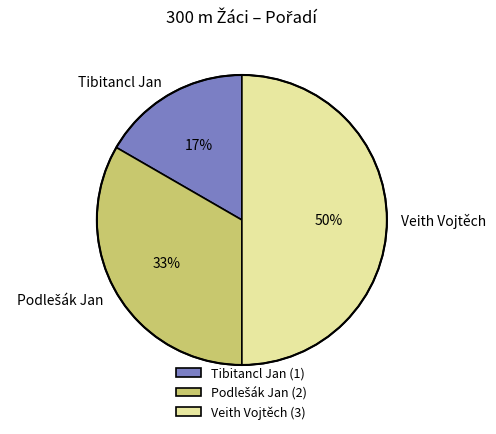

The Tibitancl Jan slice represents 11% of the pie. True or false?

False